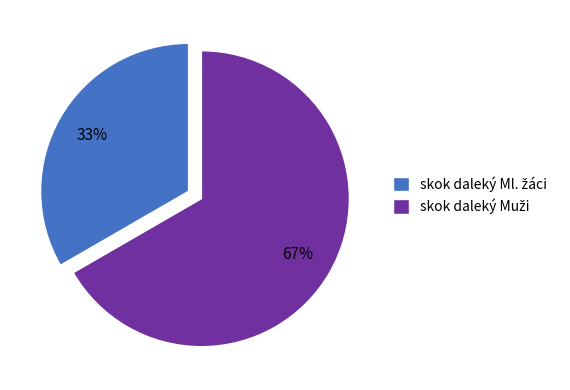

To the nearest percent, what is the average slice percentage?

50%